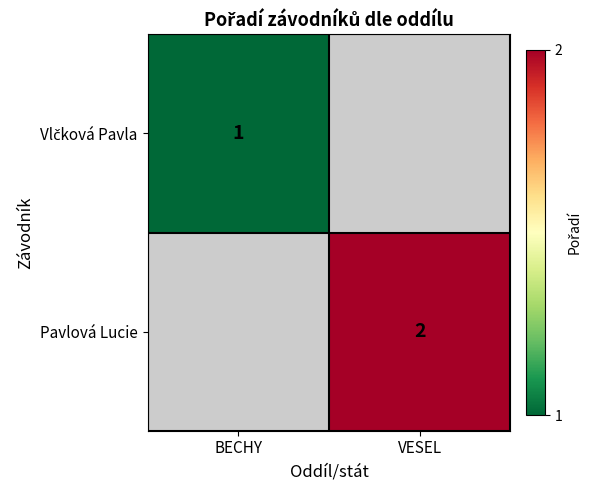

The value of Pavlová Lucie at VESEL is 2. True or false?

True